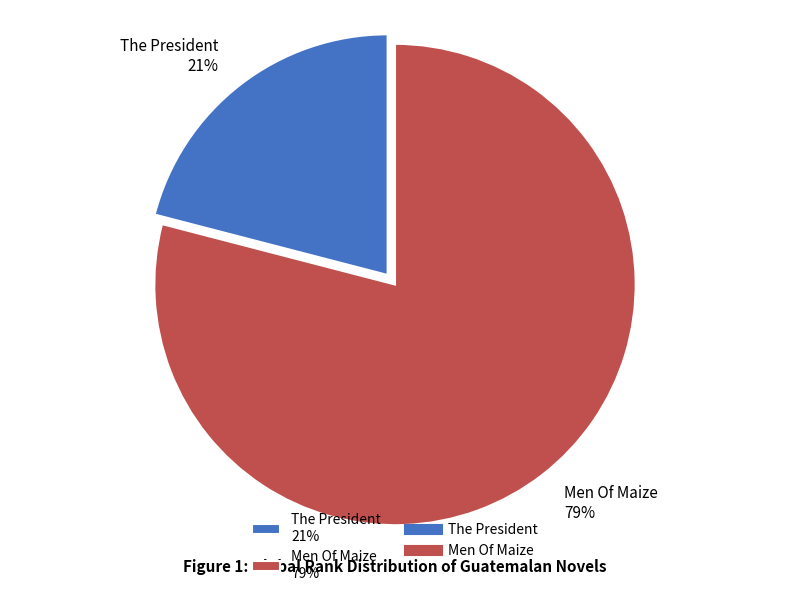

Is the sum of The President 21% and Men Of Maize 79% greater than half?

Yes